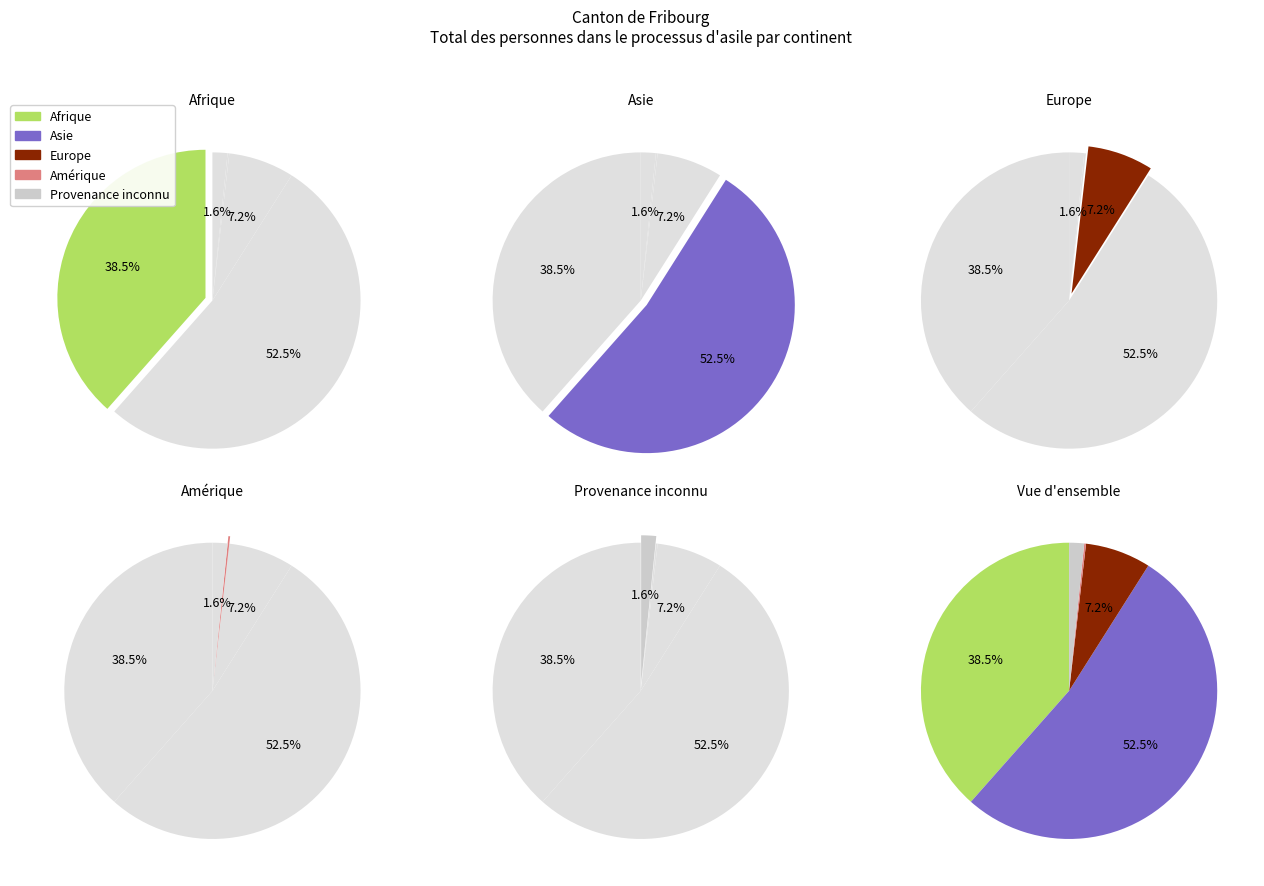

Which slice is the largest?

Asie